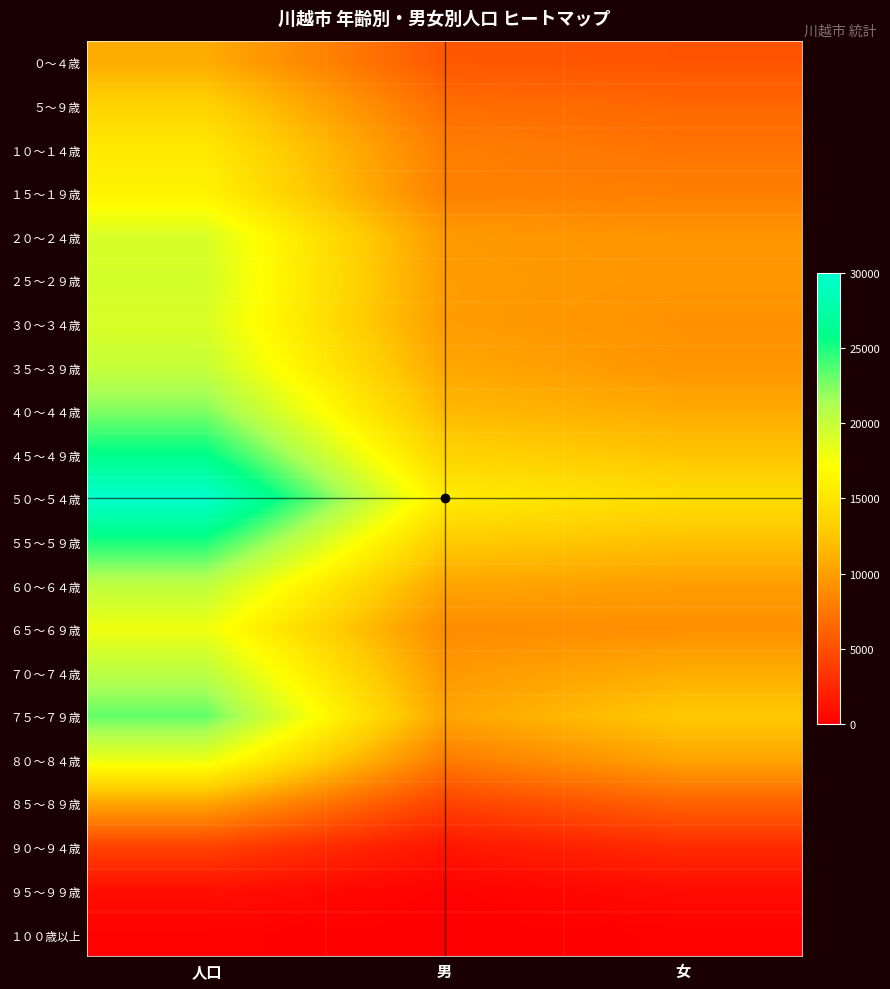

At which category is the sum across all series the highest?

人口